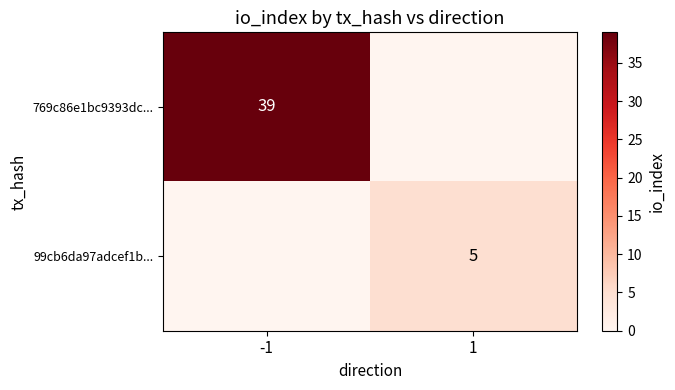

The 769c86e1bc9393dc... series shows 69 at -1. True or false?

False